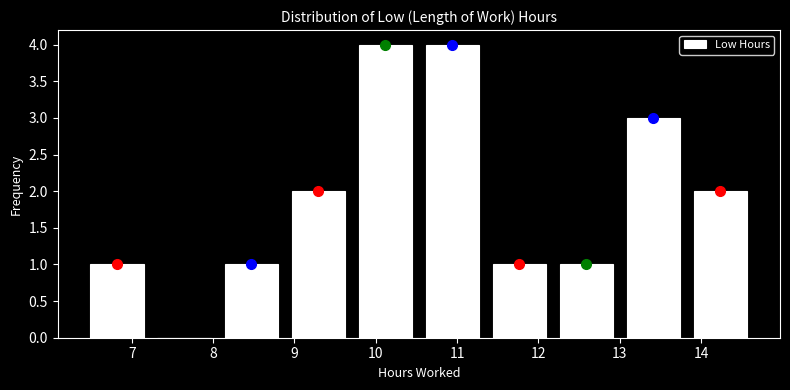

What is the height of the bar covering 6.4 to 7.2 on the x-axis? Neither the bar edges nor the heights are printed on the chart, so give them approximately, as read against the axes.

1